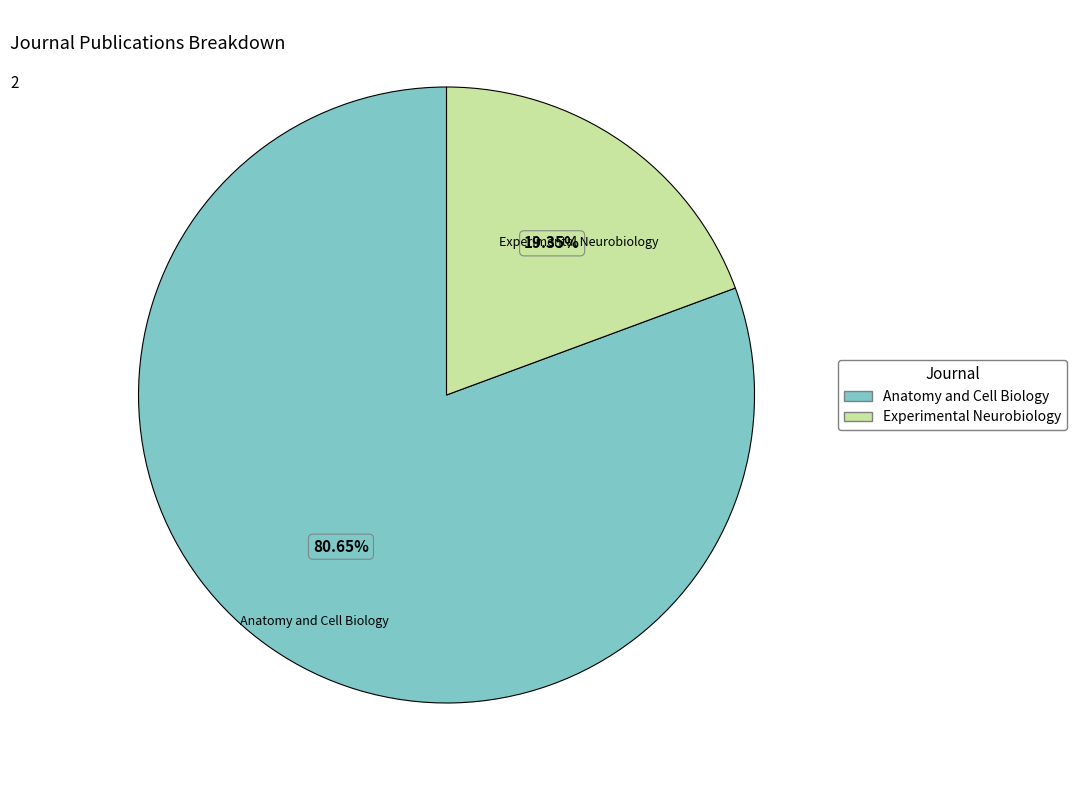

What is the ratio of the value at Experimental Neurobiology to the value at Anatomy and Cell Biology?

0.2